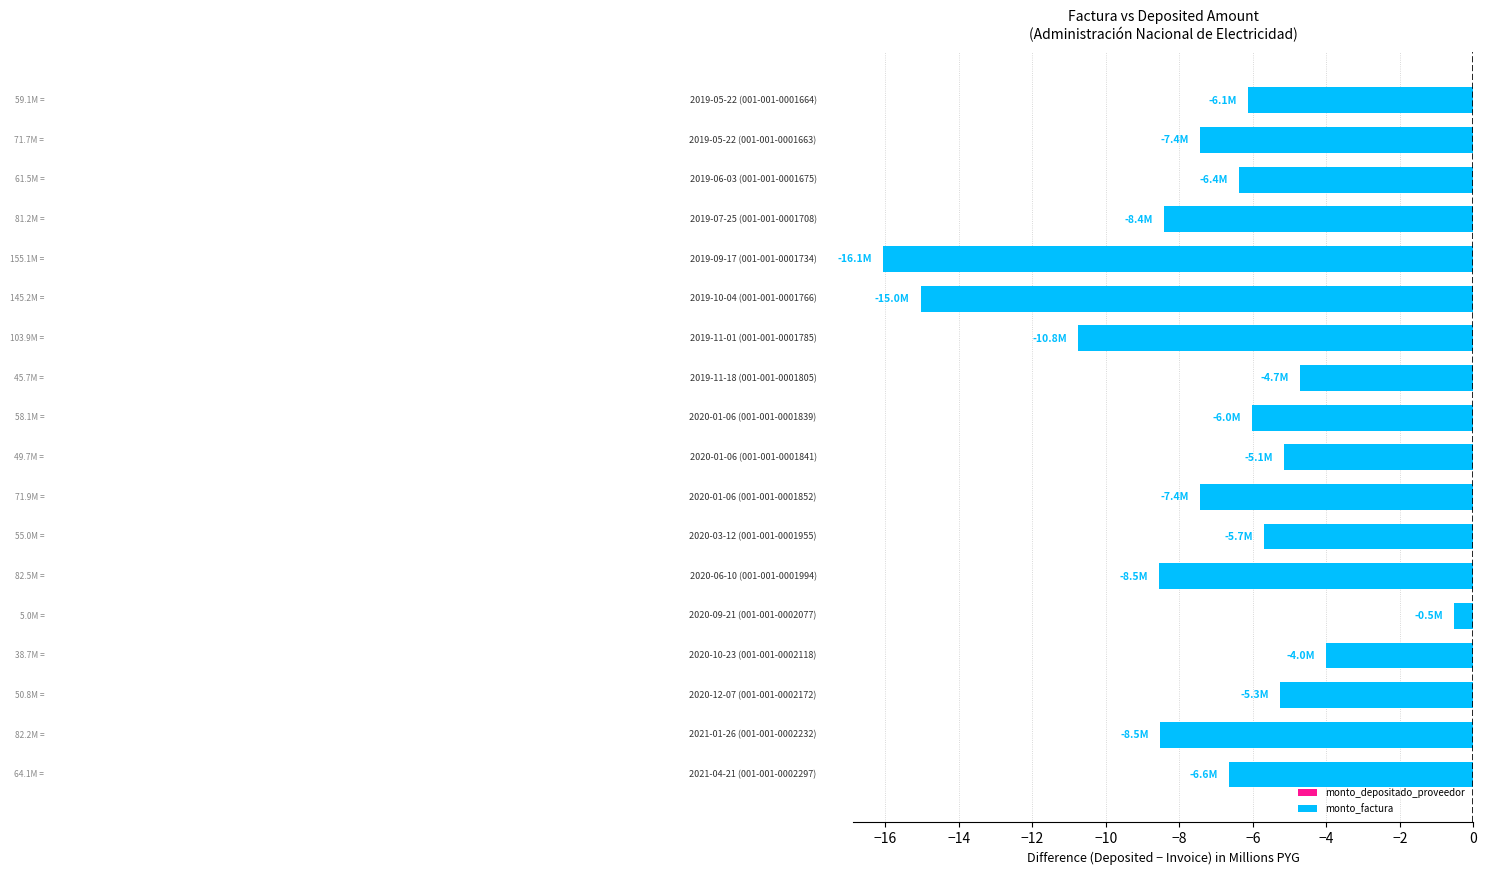

Reading top to bottom, what are all the values shown in this chart?

-6.1	-7.4	-6.4	-8.4	-16.1	-15.0	-10.8	-4.7	-6.0	-5.1	-7.4	-5.7	-8.5	-0.5	-4.0	-5.3	-8.5	-6.6